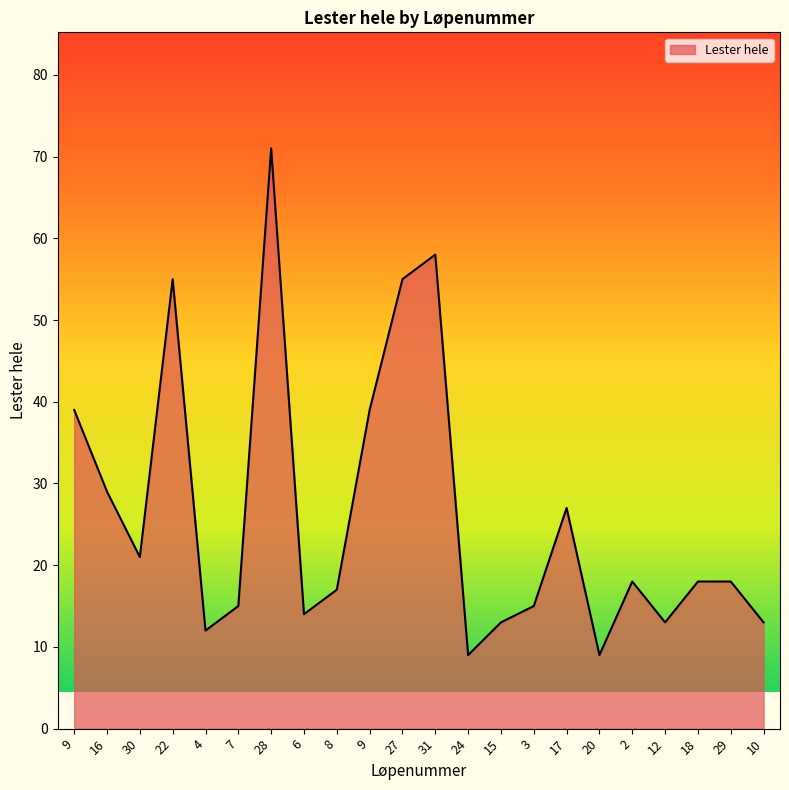

What is the value of the 6th point from the left?

15